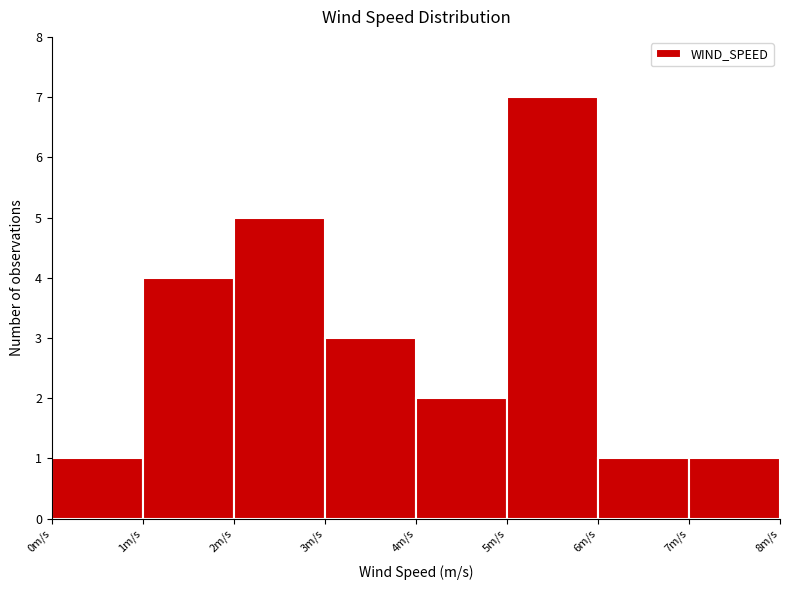

Reading left to right, transcribe this chart: for each bar, give the range it covers on the x-axis and its height. The values are not printed on the chart, so give them approximately, as read against the axis.

0 to 1: 1
1 to 2: 4
2 to 3: 5
3 to 4: 3
4 to 5: 2
5 to 6: 7
6 to 7: 1
7 to 8: 1